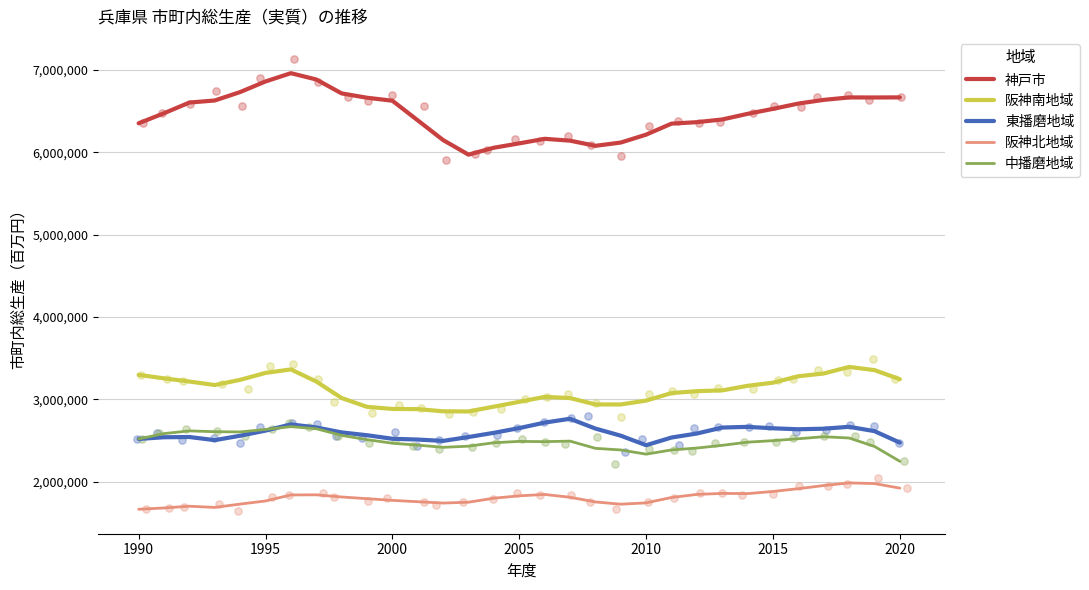

Which series reaches the maximum Y coordinate?

神戸市